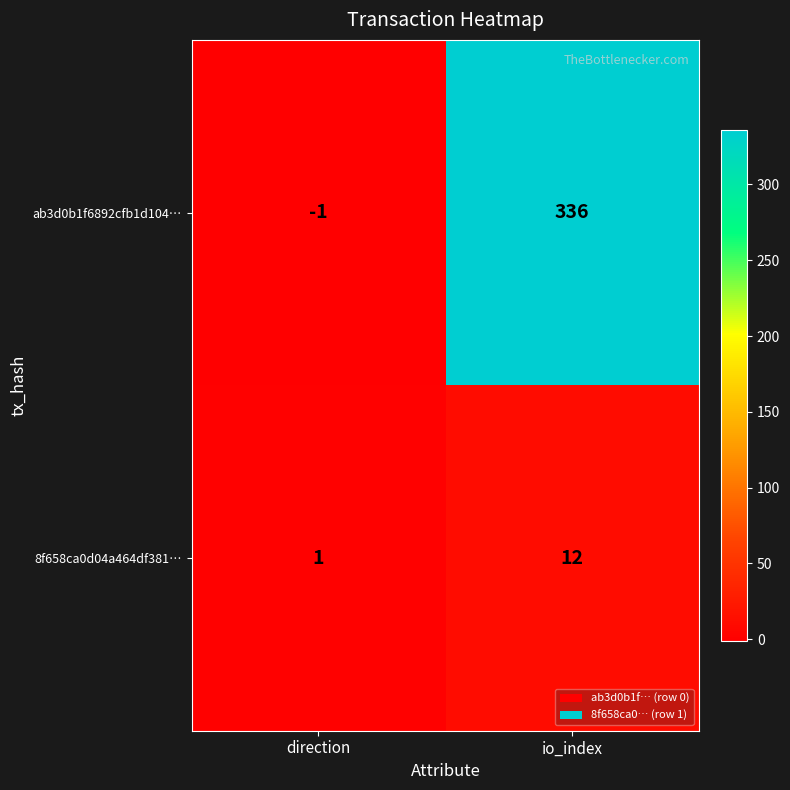

What is the difference between the maximum and minimum values in the 8f658ca0d04a464df381… series?

11